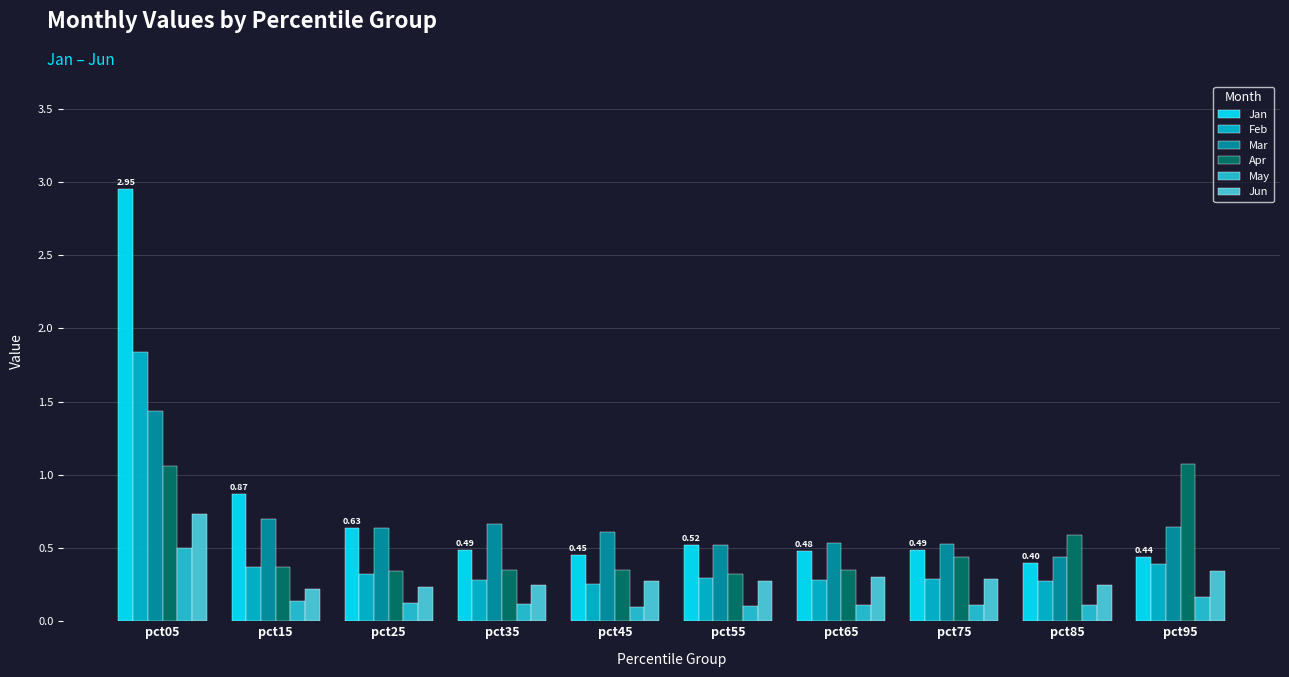

What is the difference between the Mar values at pct85 and pct45?

0.2